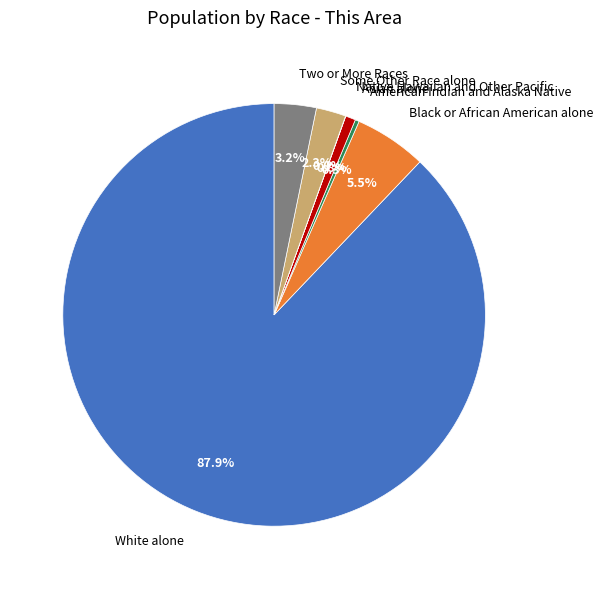

Combined, what portion of the pie is Some Other Race alone and Two or More Races?

5.5%